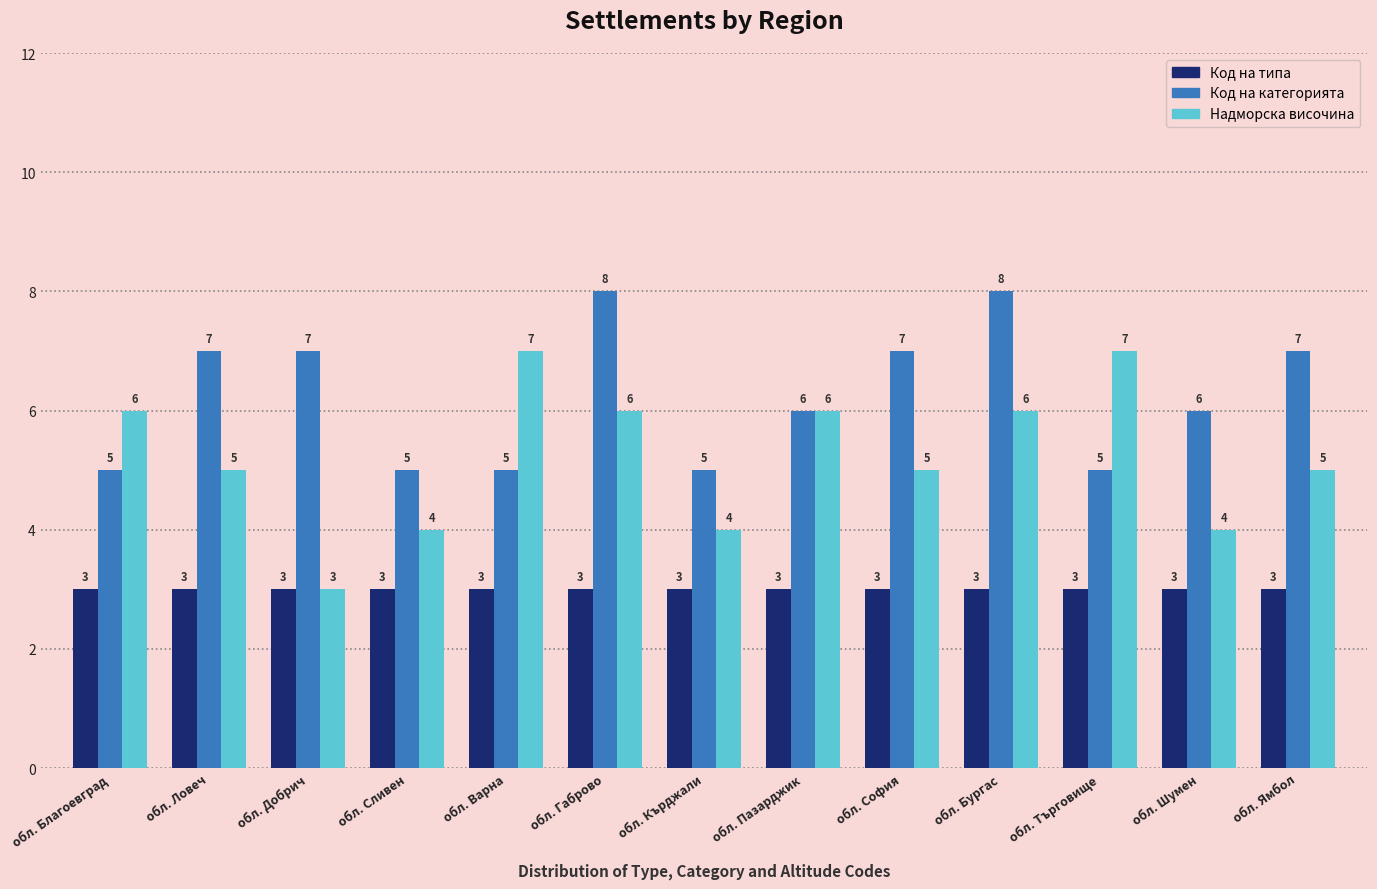

Rank the series at обл. Сливен from highest to lowest value.

Код на категорията, Надморска височина, Код на типа